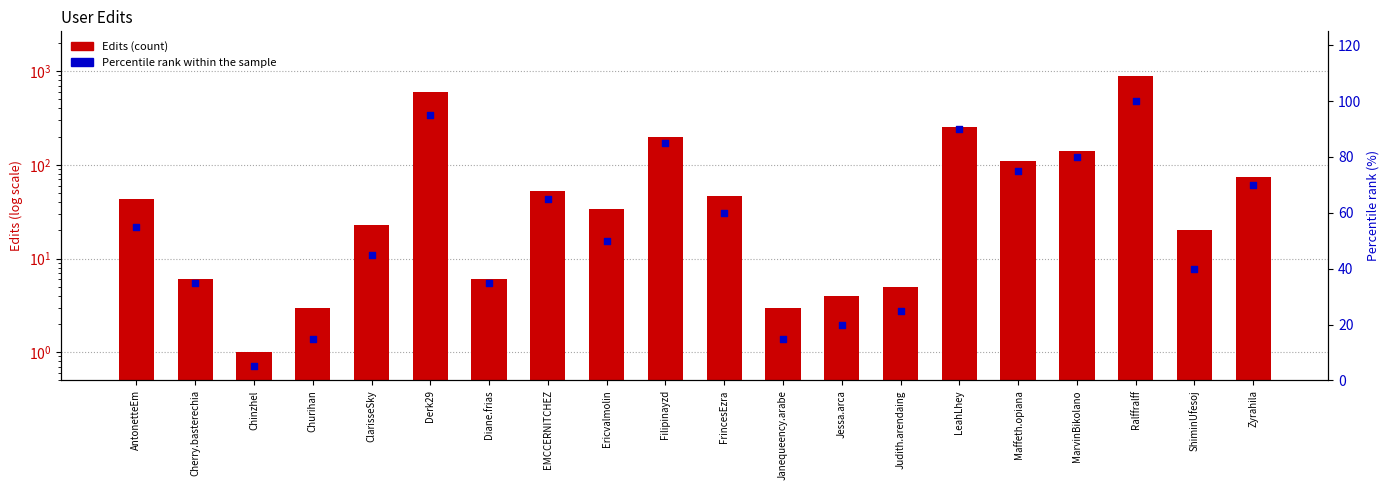

What is the total value across all series at FrincesEzra?

106.0